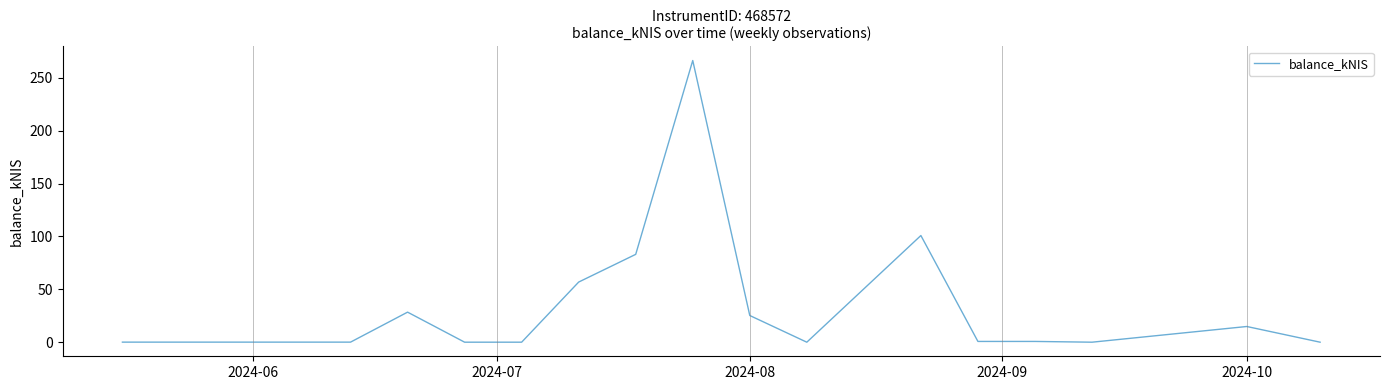

What is the maximum value shown in the chart?

266.3